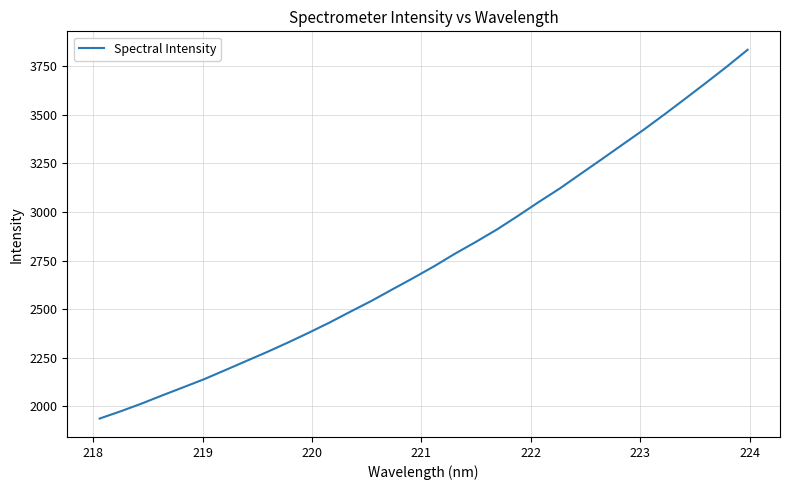

Is this an area chart (filled region under the line)?

No